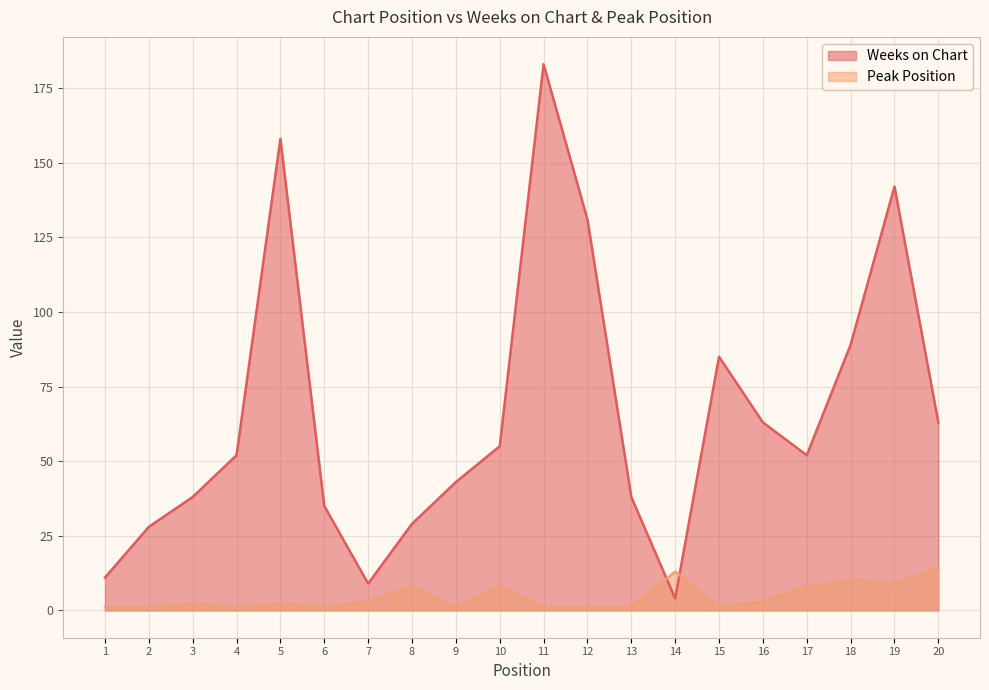

Rank the categories by Weeks on Chart value from lowest to highest.

14, 7, 1, 2, 8, 6, 3, 13, 9, 4, 17, 10, 16, 20, 15, 18, 12, 19, 5, 11